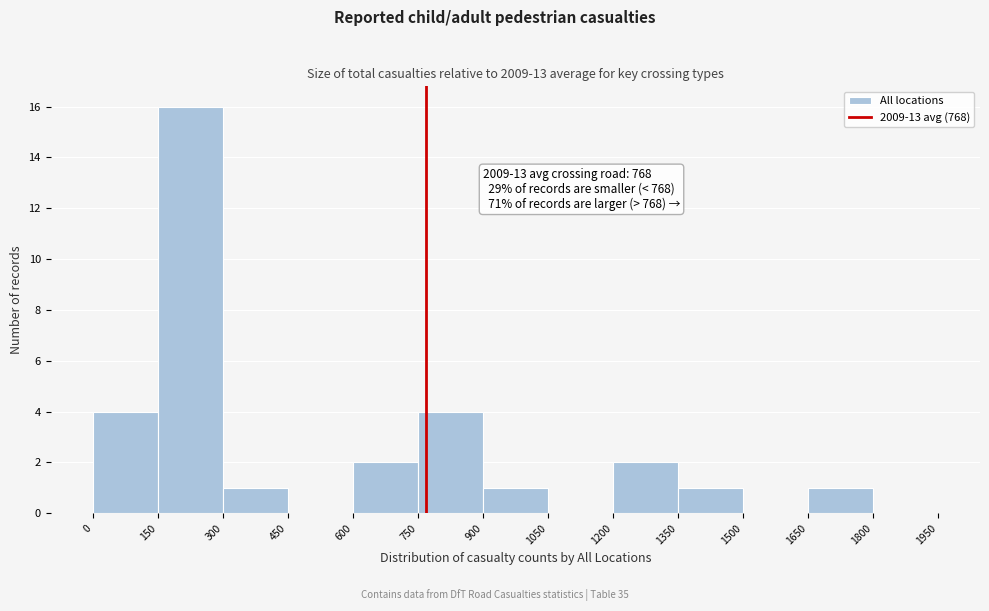

Which range on the x-axis has the tallest bar?

150 to 300